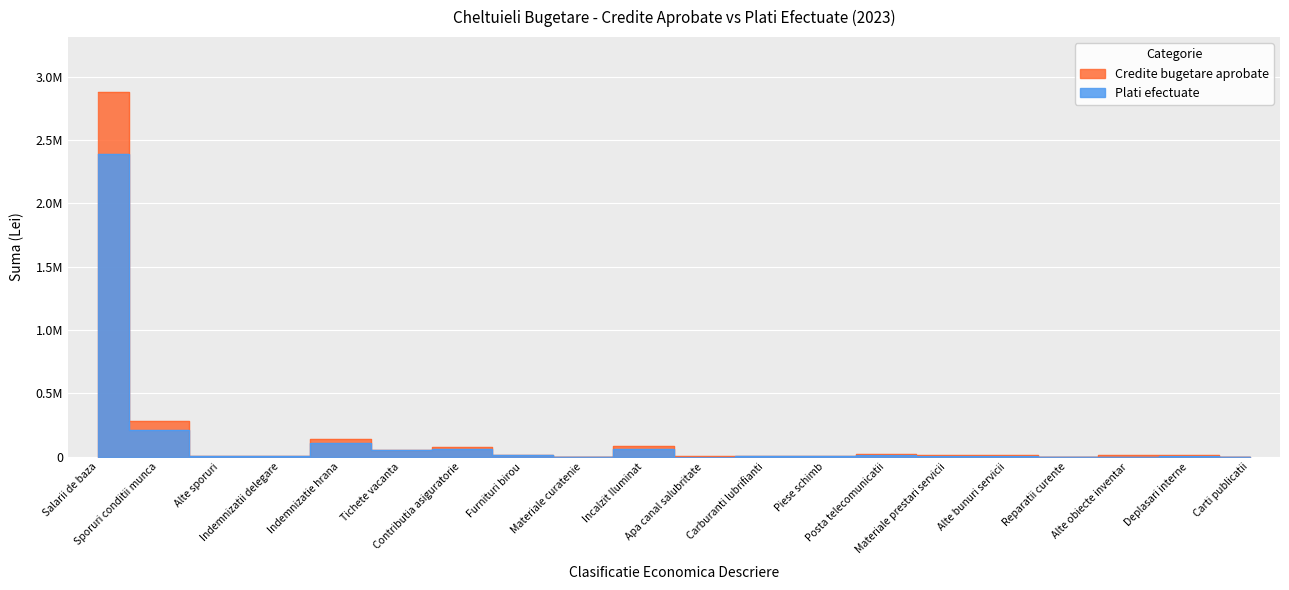

Does the chart display data point markers on the line(s)?

No